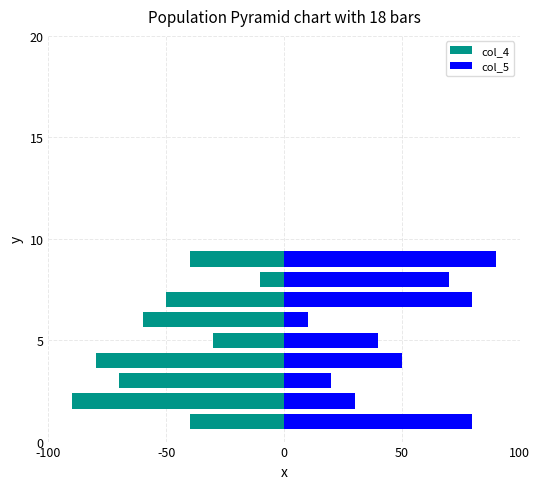

Reading left to right, list all the values displayed in this chart.

col_4: -40	-90	-70	-80	-30	-60	-50	-10	-40
col_5: 80	30	20	50	40	10	80	70	90